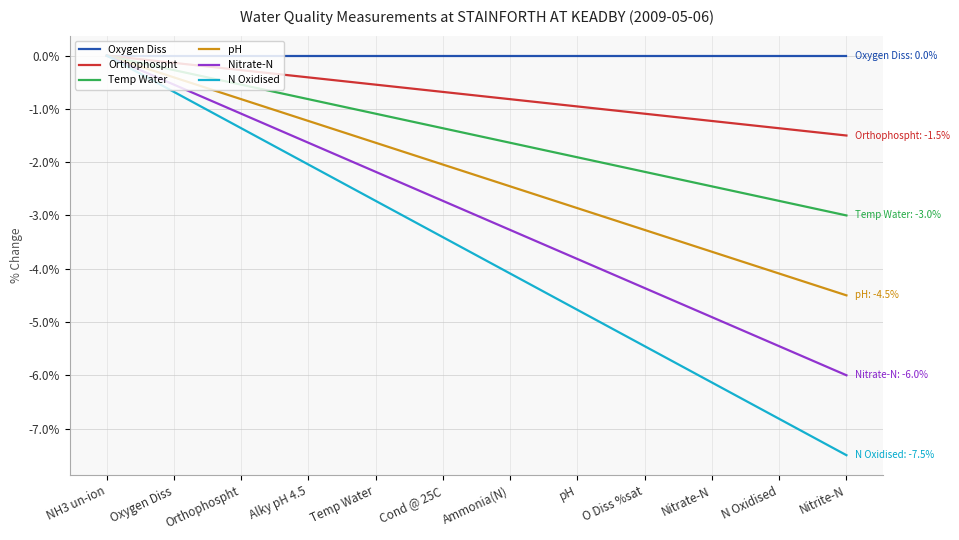

True or false: Nitrate-N has a value of -1.9 at Orthophospht.

False